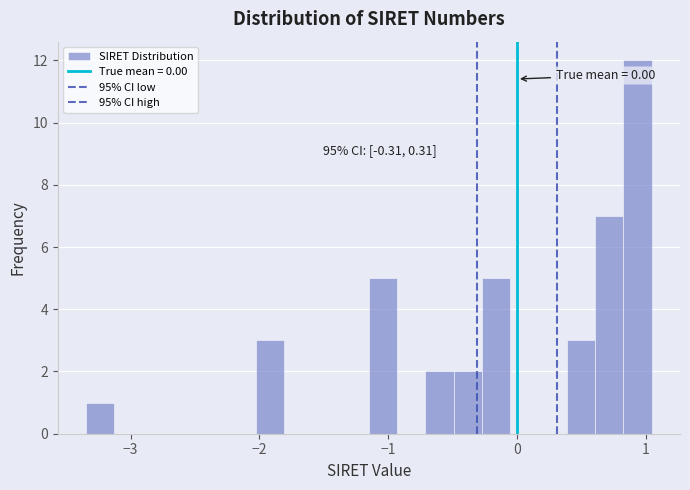

Around what value on the x-axis is the tallest bar? Give the approximate position of its centre, as read against the axis.

0.9